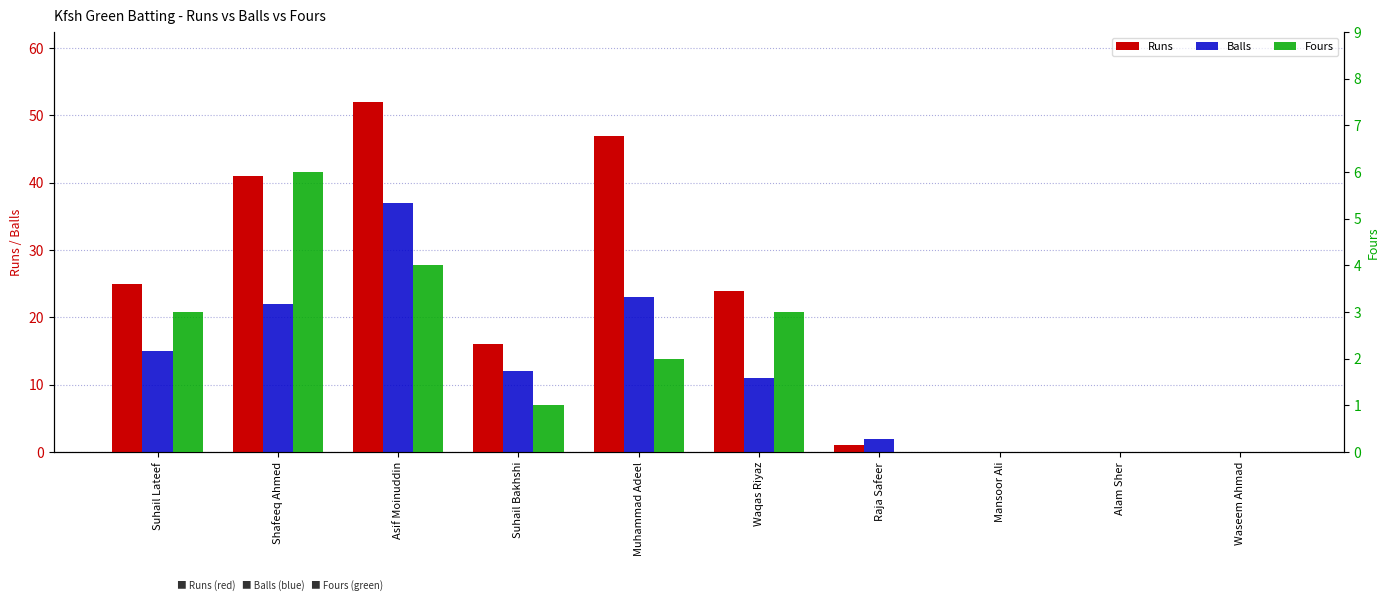

At how many categories does at least one series exceed 36?

3